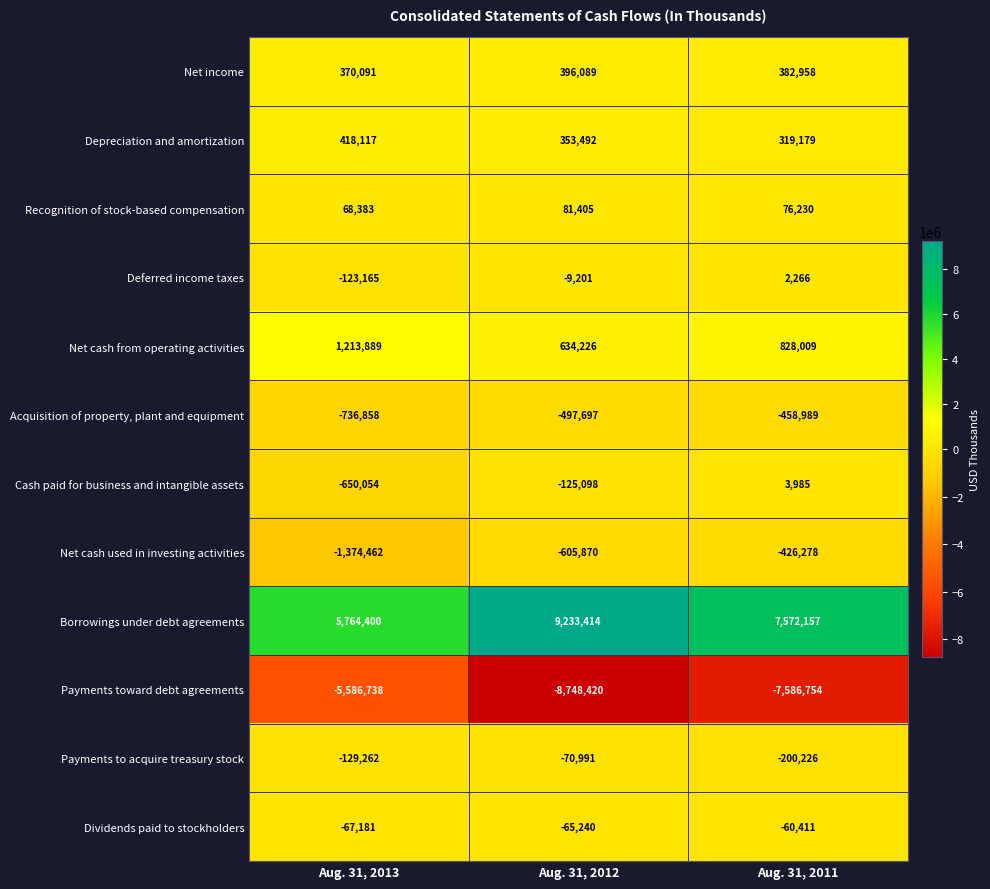

The value of Net cash from operating activities at Aug. 31, 2013 is 1213889. True or false?

True